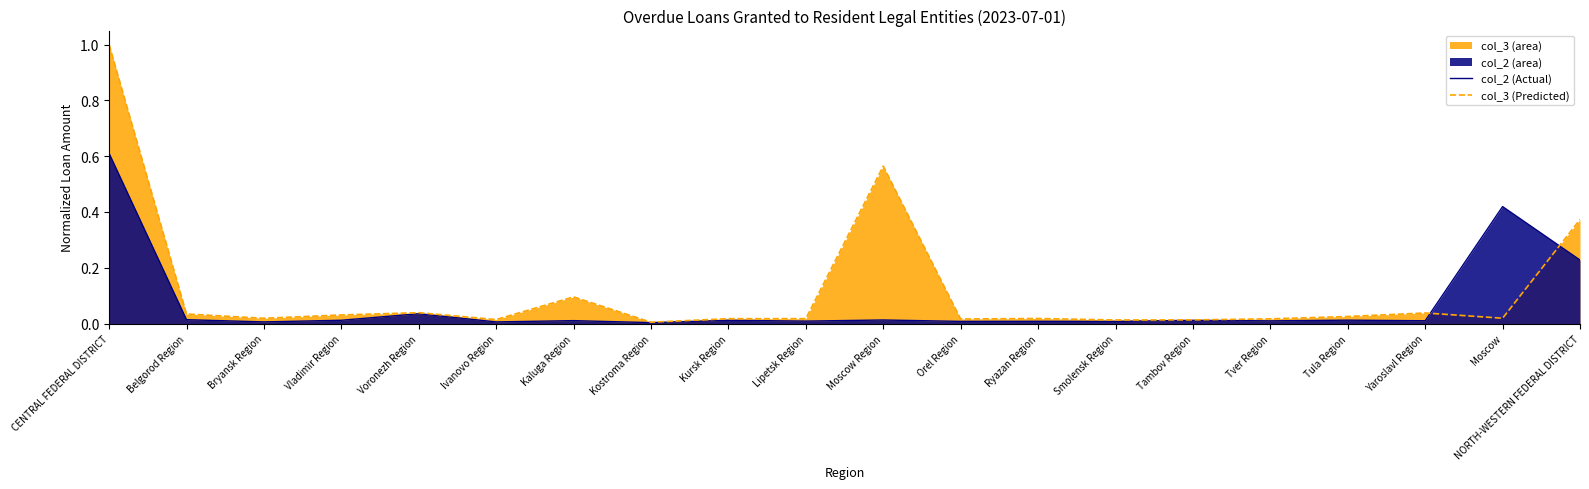

At Kaluga Region, list the series in order from largest to smallest.

col_3 (Predicted), col_2 (Actual)